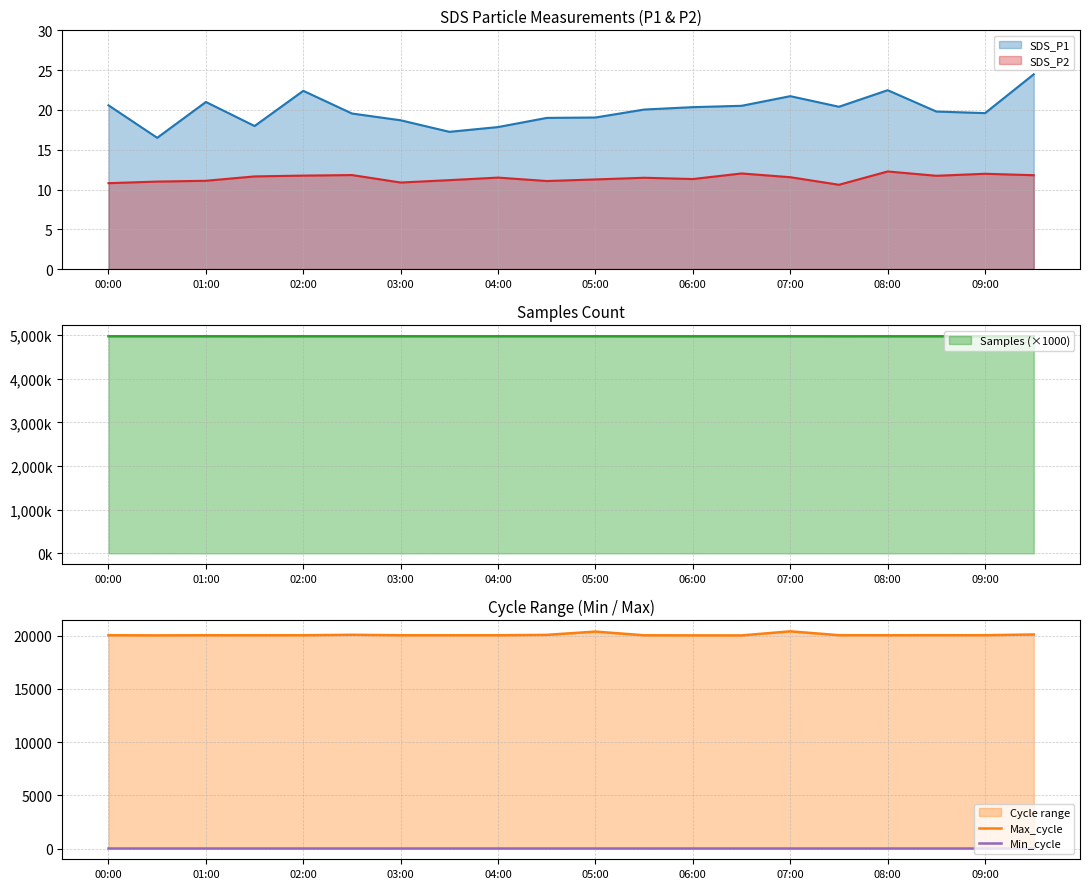

True or false: SDS_P2 and SDS_P1 cross at least once.

False